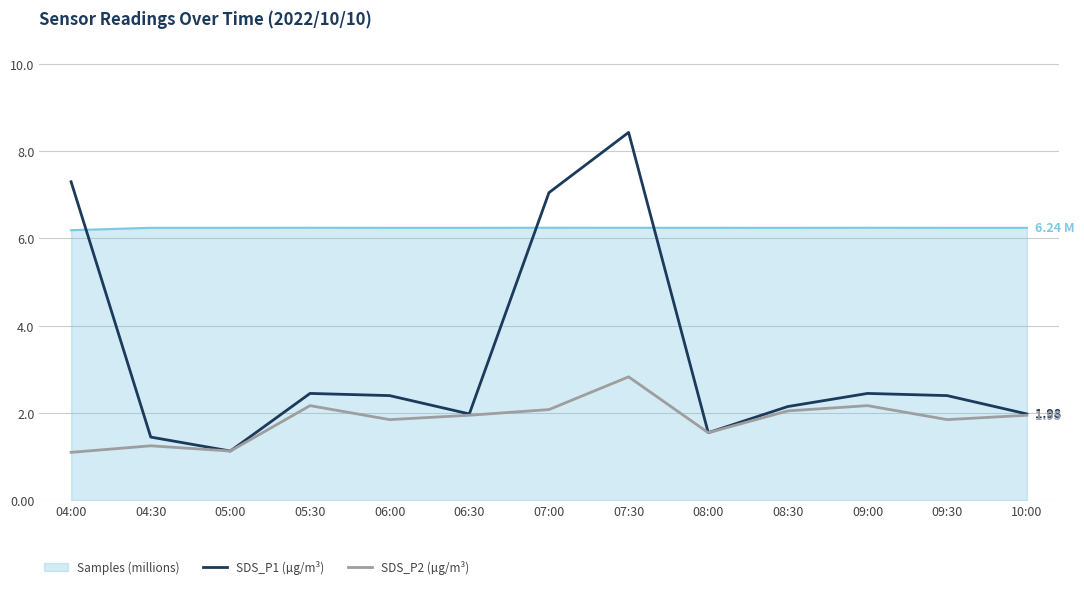

True or false: Samples (millions) and SDS_P2 (µg/m³) cross at least once.

False